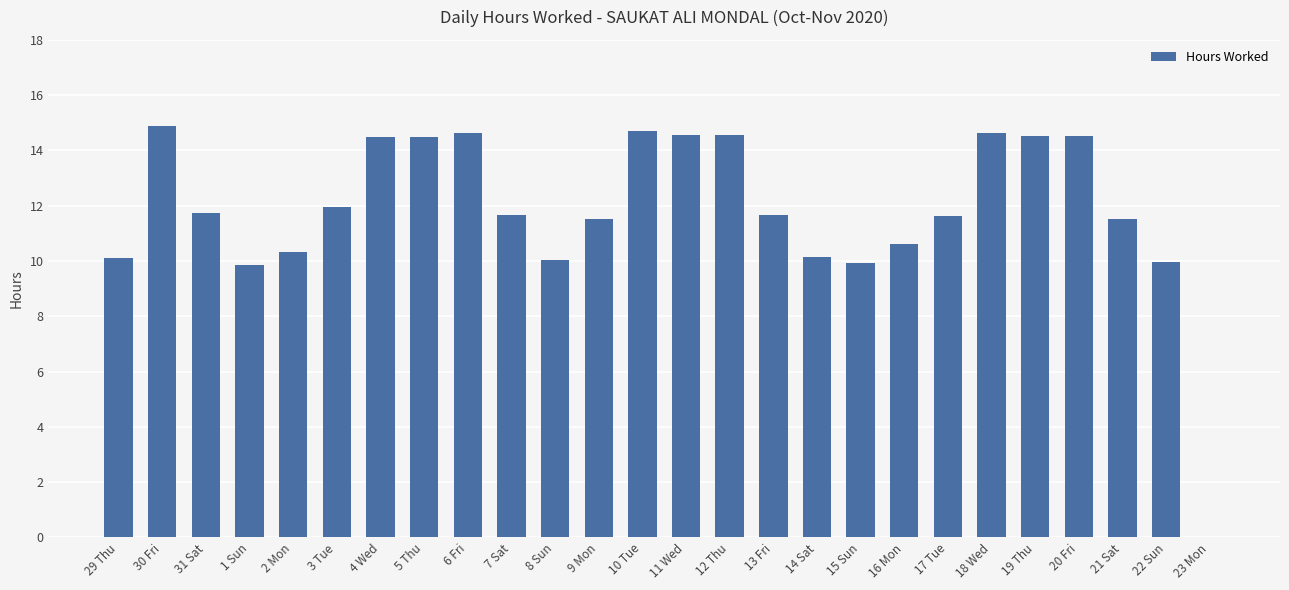

At which label does the data first exceed 11?

30 Fri